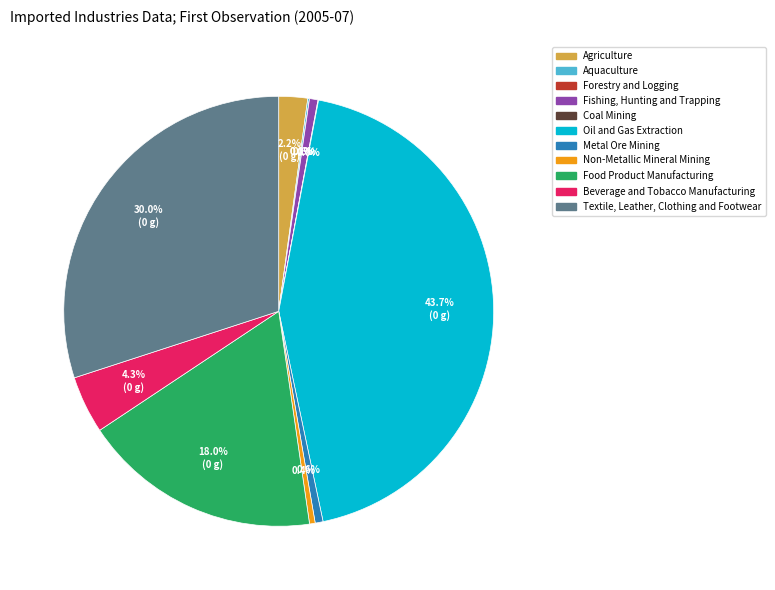

To the nearest percent, what is the difference between the largest and smallest slice percentages?

44%